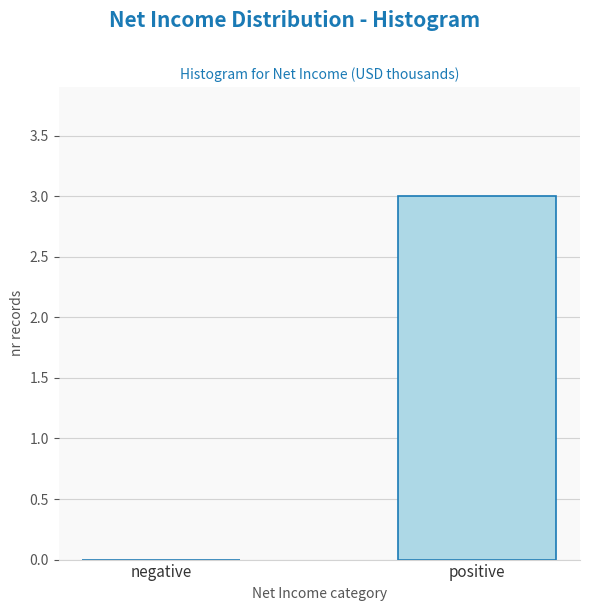

Reading right to left, extract all data points from this chart.

positive=3	negative=0